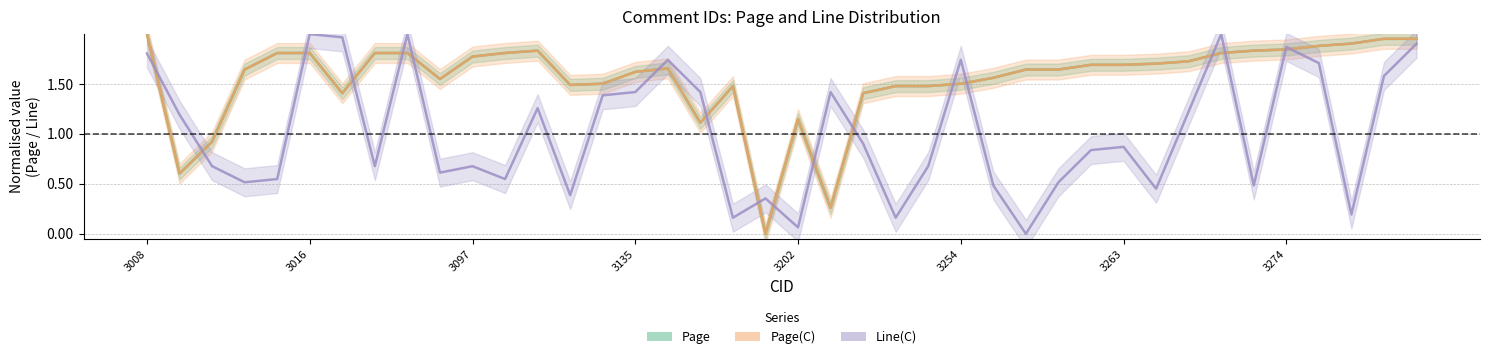

What is the label of the 37th point from the left?

36